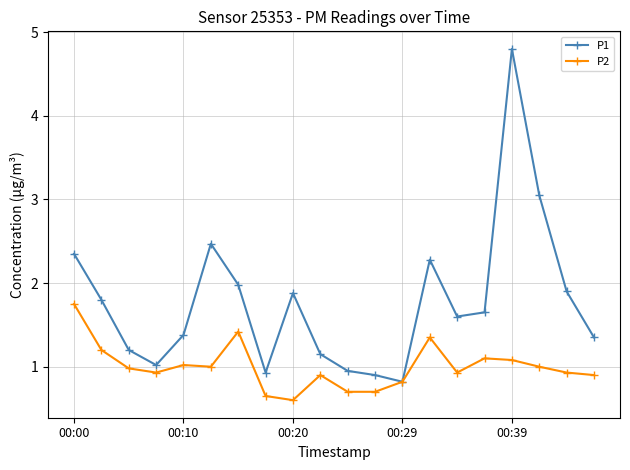

At how many categories does at least one series exceed 0?

20